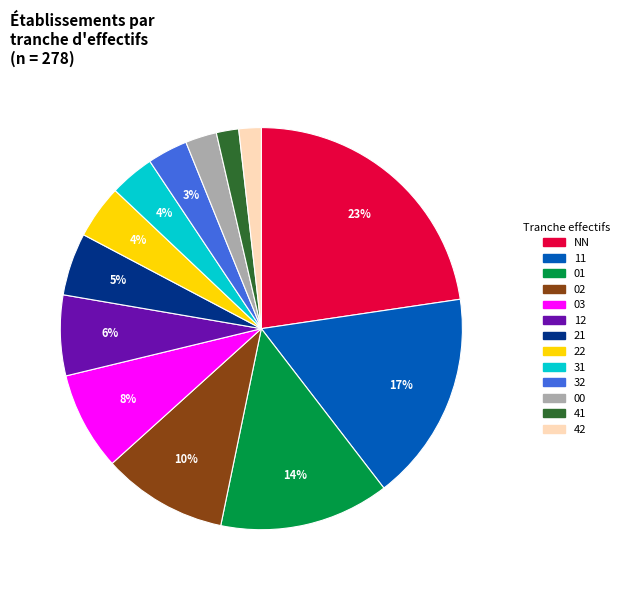

Which has a higher value, 22 or 03?

03